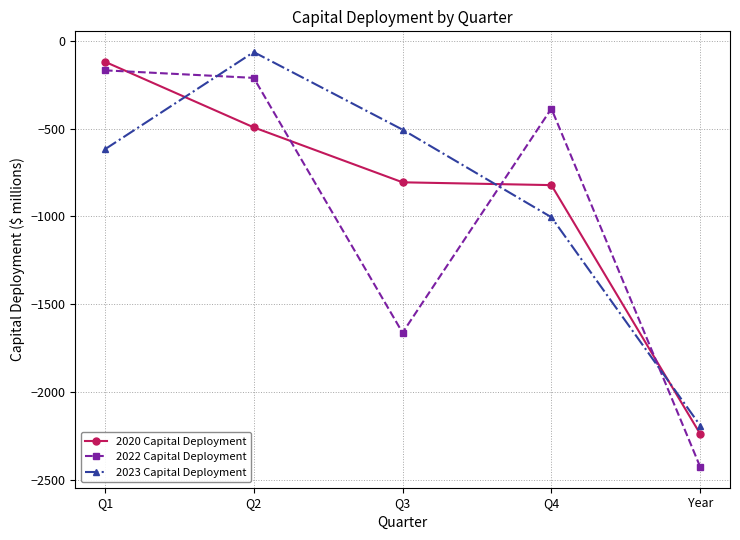

What is the total value across all series at Q1?

-905